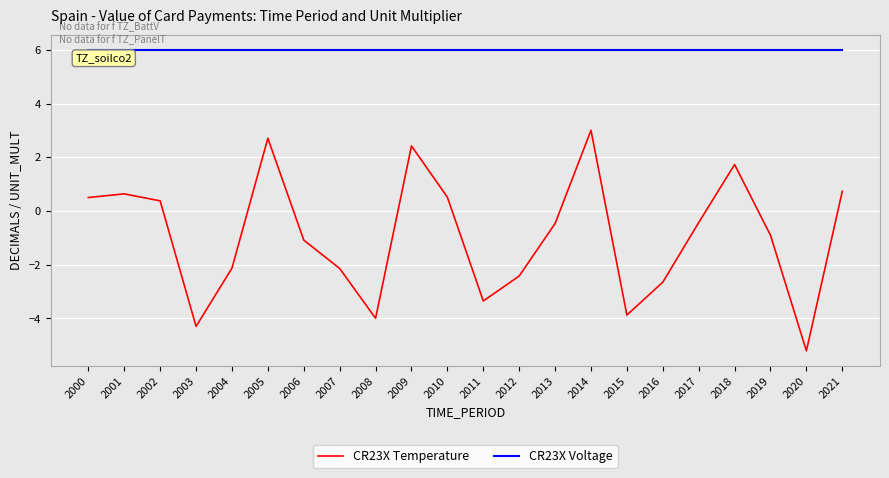

Rank the series at 2012 from highest to lowest value.

CR23X Voltage, CR23X Temperature